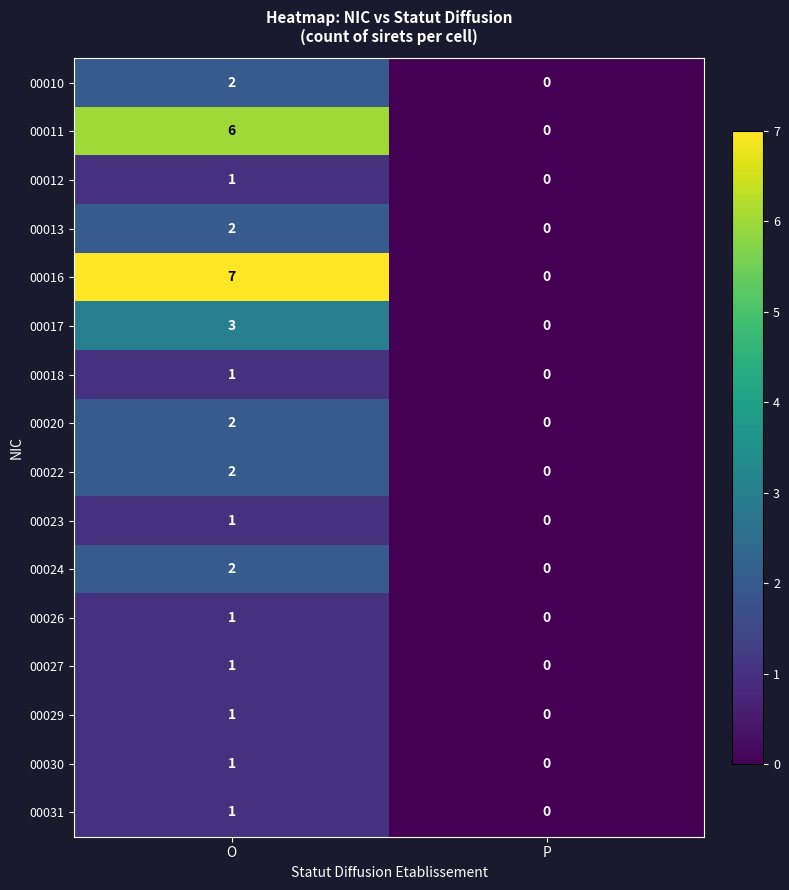

What is the sum of the 00017 values at P and O?

3